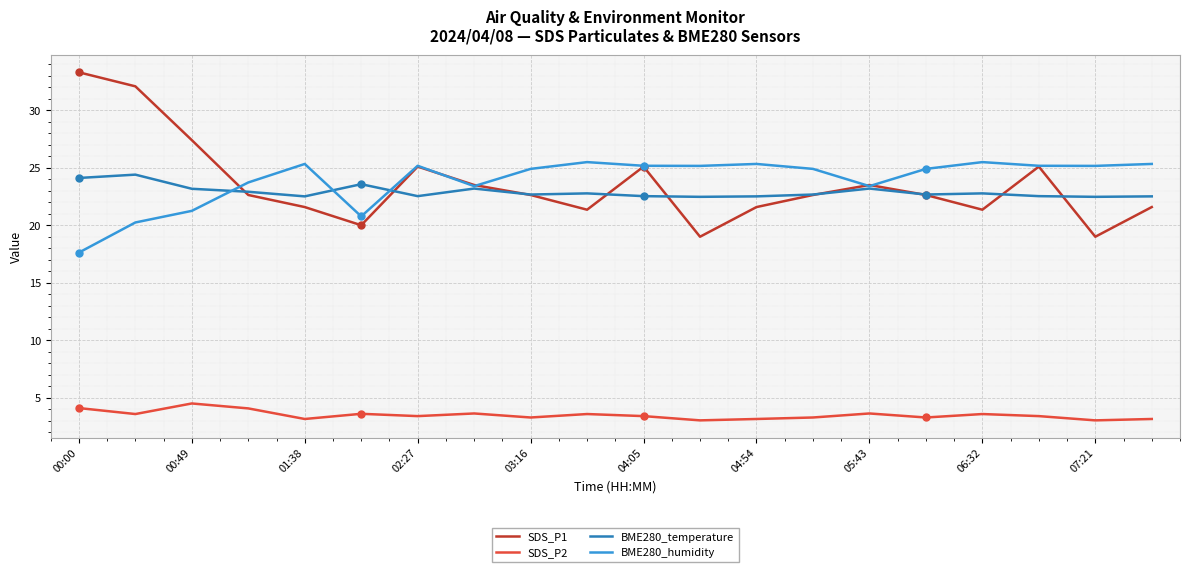

Reading left to right, extract all data points from this chart.

SDS_P1: 33.3	32.1	27.4	22.6	21.6	20.0	25.1	23.5	22.6	21.4	25.1	19.0	21.6	22.6	23.5	22.6	21.4	25.1	19.0	21.6
SDS_P2: 4.1	3.6	4.5	4.1	3.1	3.6	3.4	3.6	3.3	3.6	3.4	3.0	3.1	3.3	3.6	3.3	3.6	3.4	3.0	3.1
BME280_temperature: 24.1	24.4	23.2	22.9	22.5	23.6	22.5	23.2	22.7	22.8	22.5	22.5	22.5	22.7	23.2	22.7	22.8	22.5	22.5	22.5
BME280_humidity: 17.6	20.2	21.2	23.7	25.3	20.8	25.2	23.4	24.9	25.5	25.2	25.2	25.3	24.9	23.4	24.9	25.5	25.2	25.2	25.3